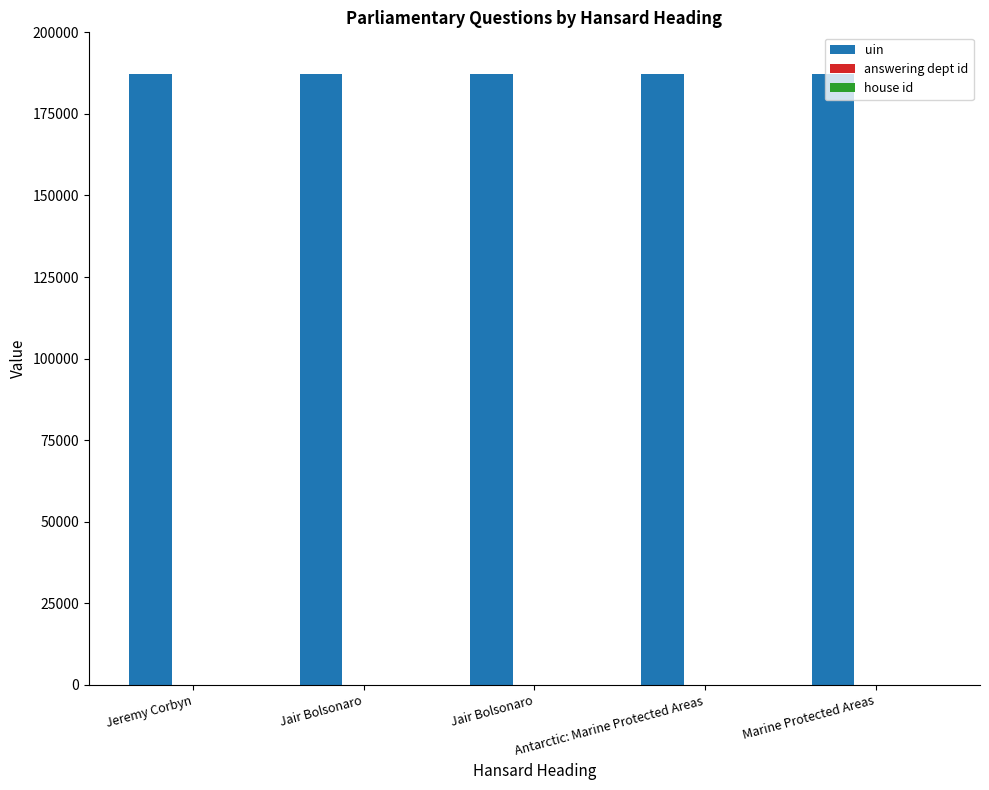

At which label does uin reach its minimum?

Jeremy Corbyn